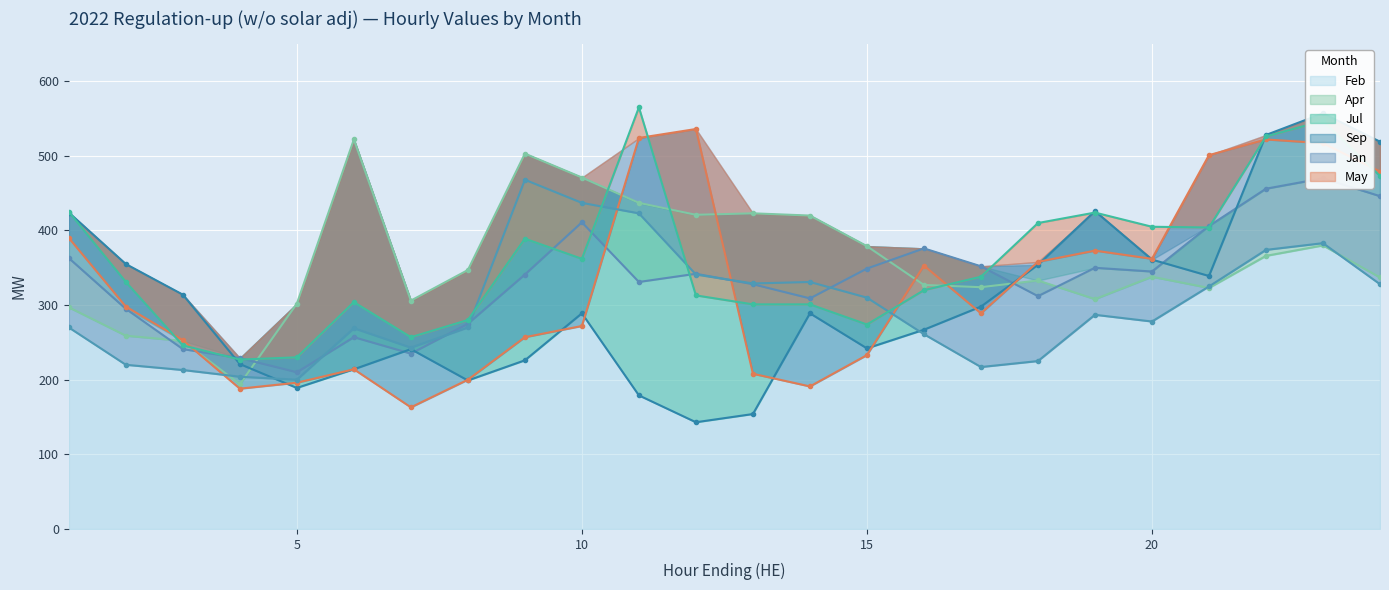

What is the highest value of the Feb series?

522